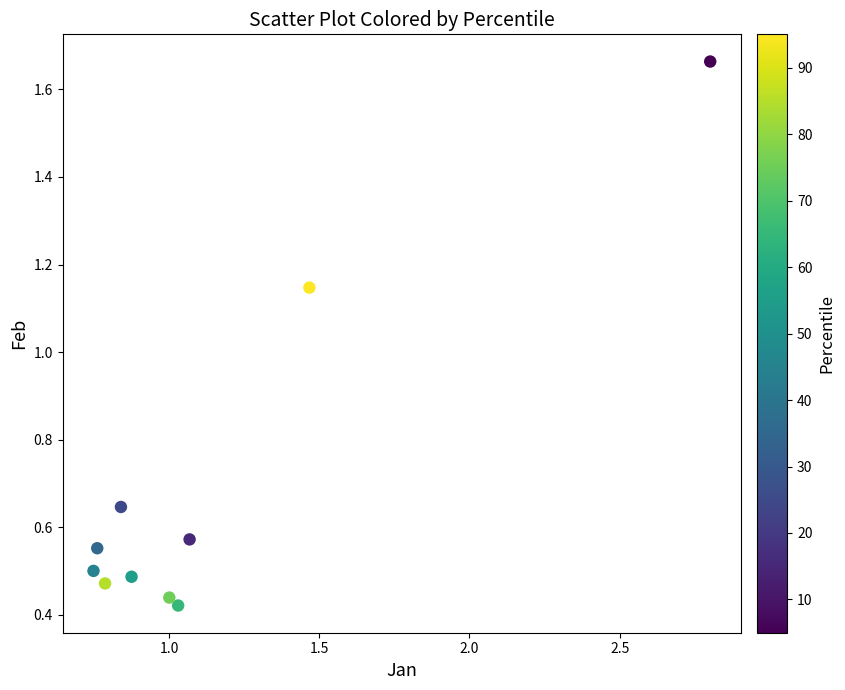

What is the average Y value?

0.7